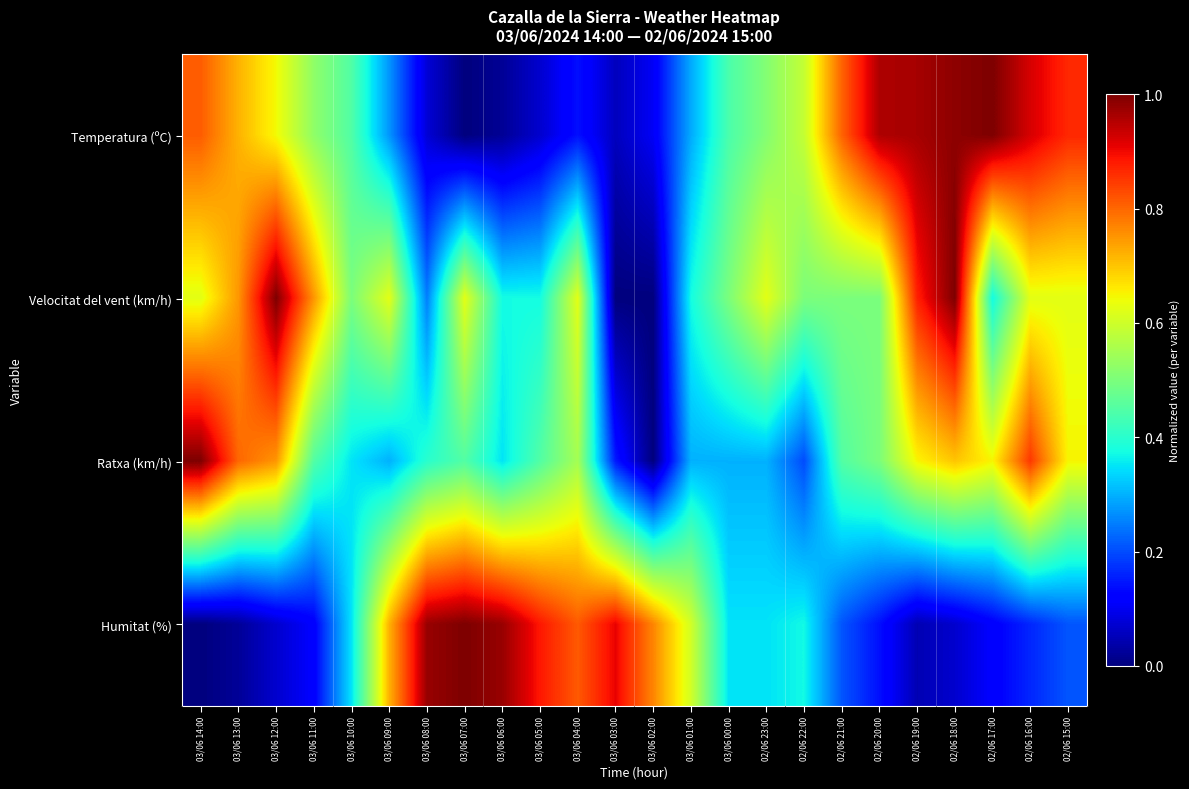

How many series are shown in this chart?

4